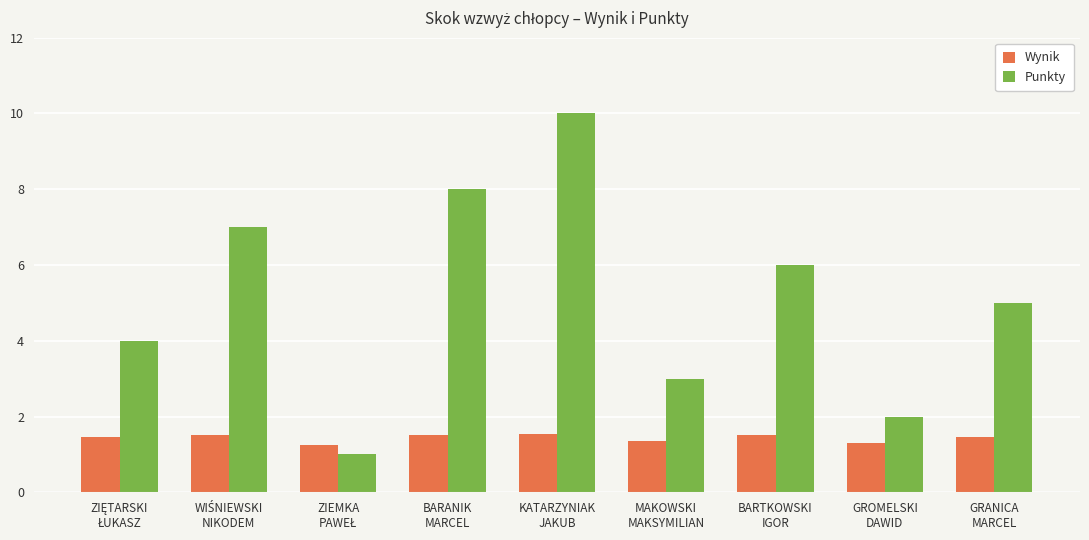

Which series has the largest range (max minus min)?

Punkty